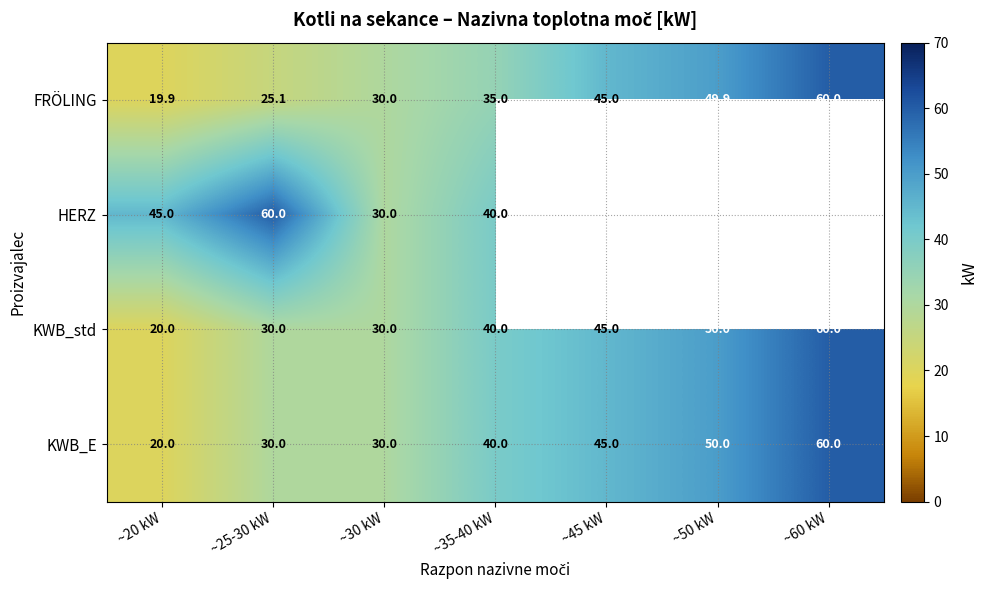

What is the sum of the KWB_E values at ~60 kW and ~30 kW?

90.0